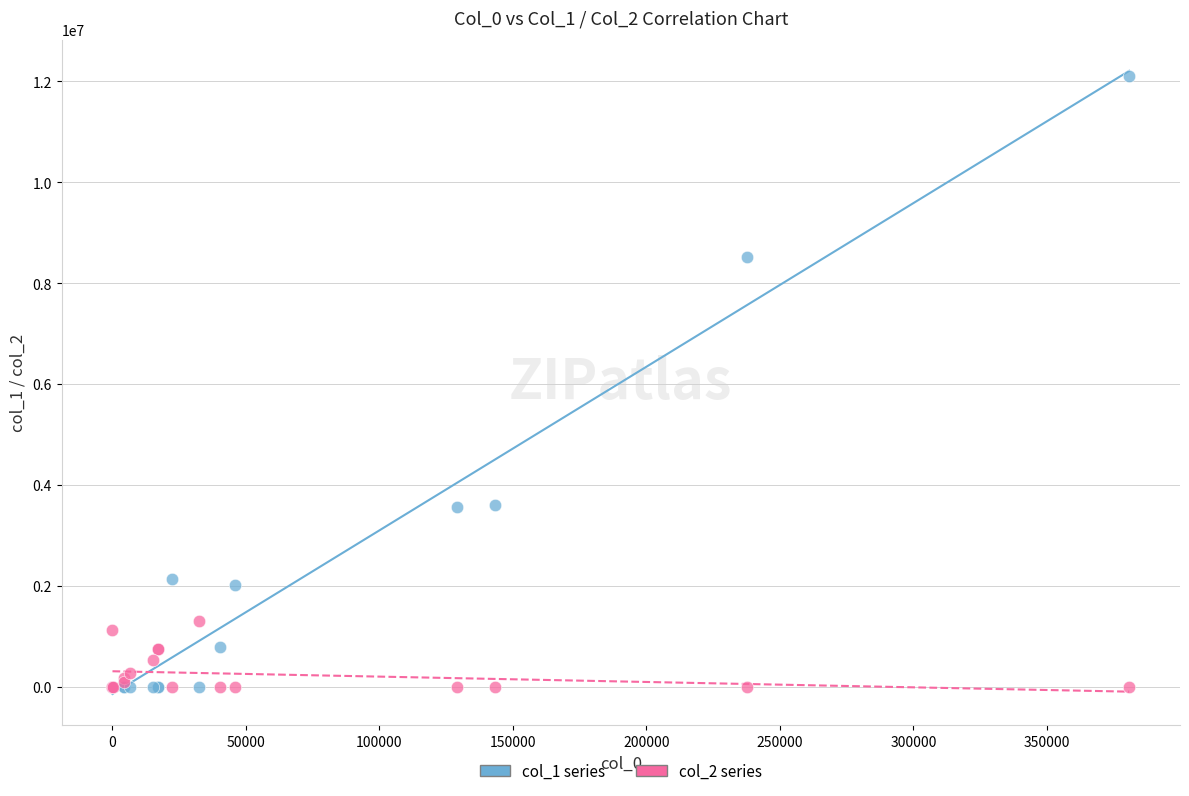

What is the X range (max minus min) for the scatter plot?

380784